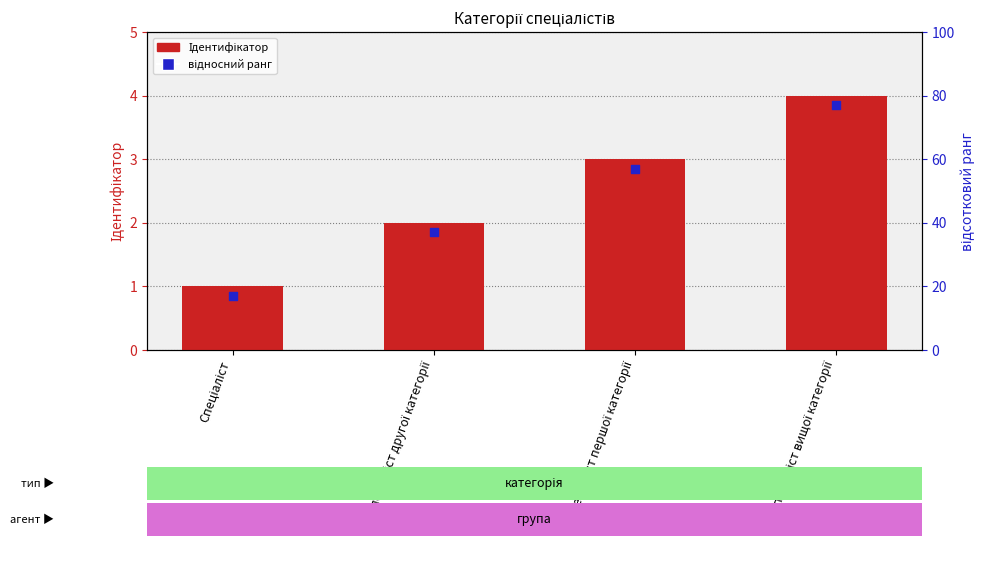

At which category is the sum across all series the highest?

Спеціаліст вищої категорії